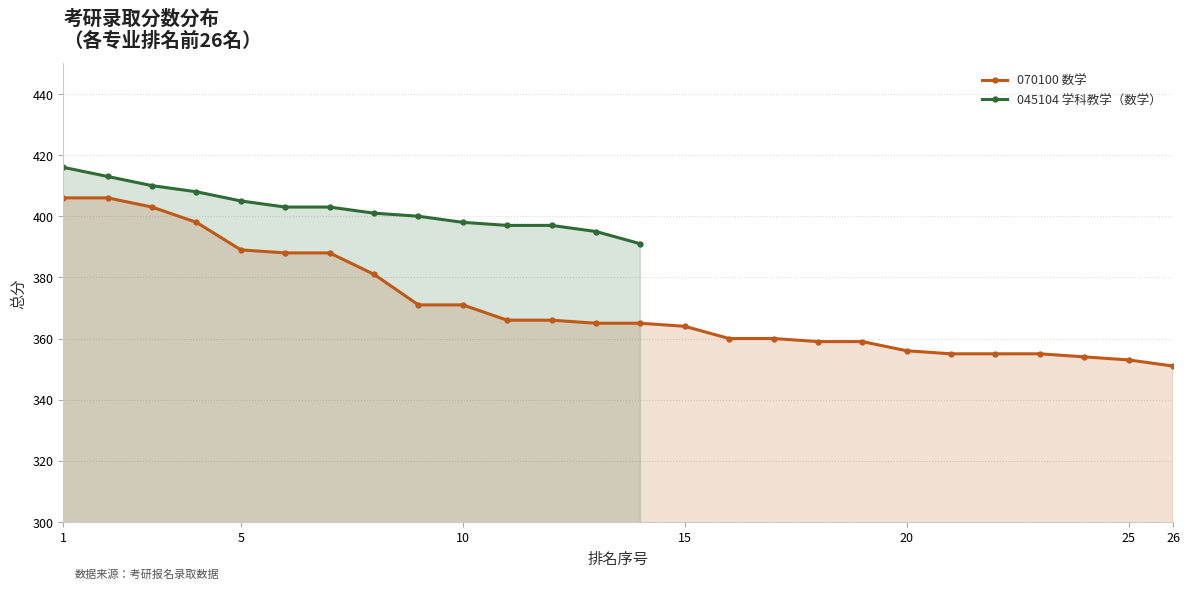

At which label does the data first exceed 365?

1